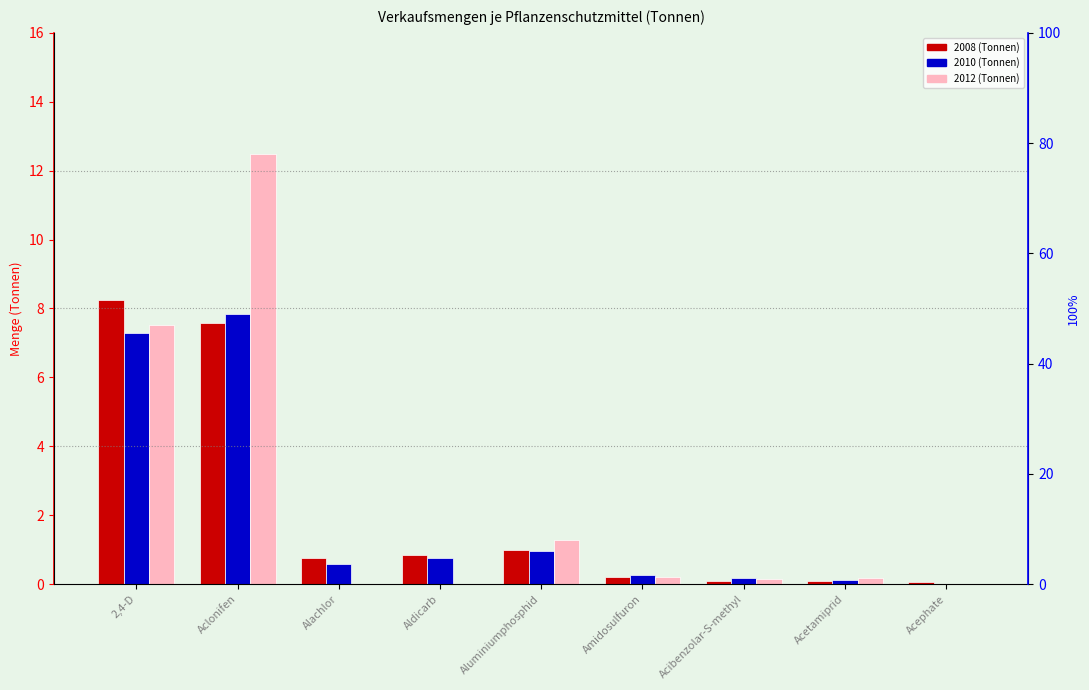

What position from the right is 2,4-D?

9